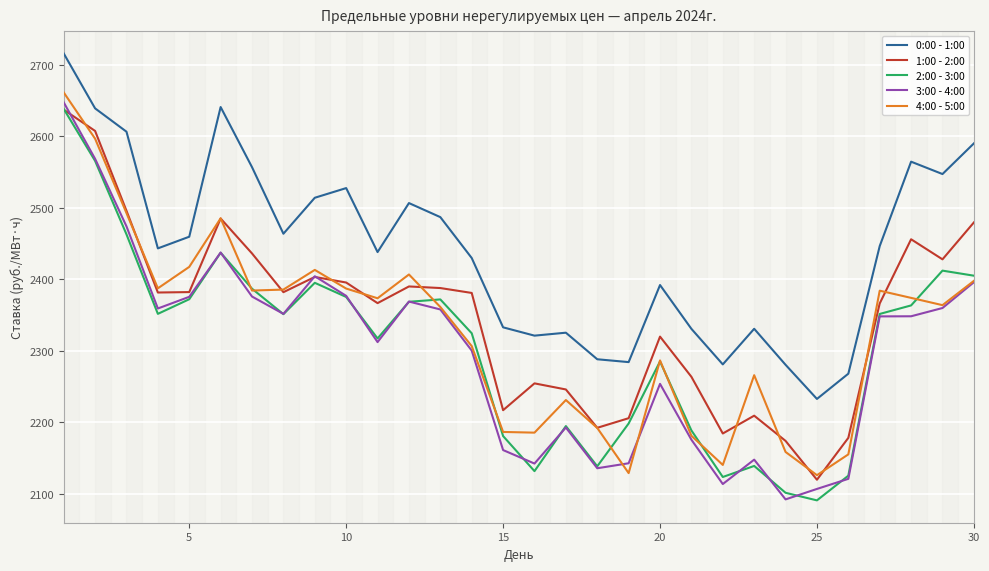

What is the difference between the maximum and minimum values in the 2:00 - 3:00 series?

546.9